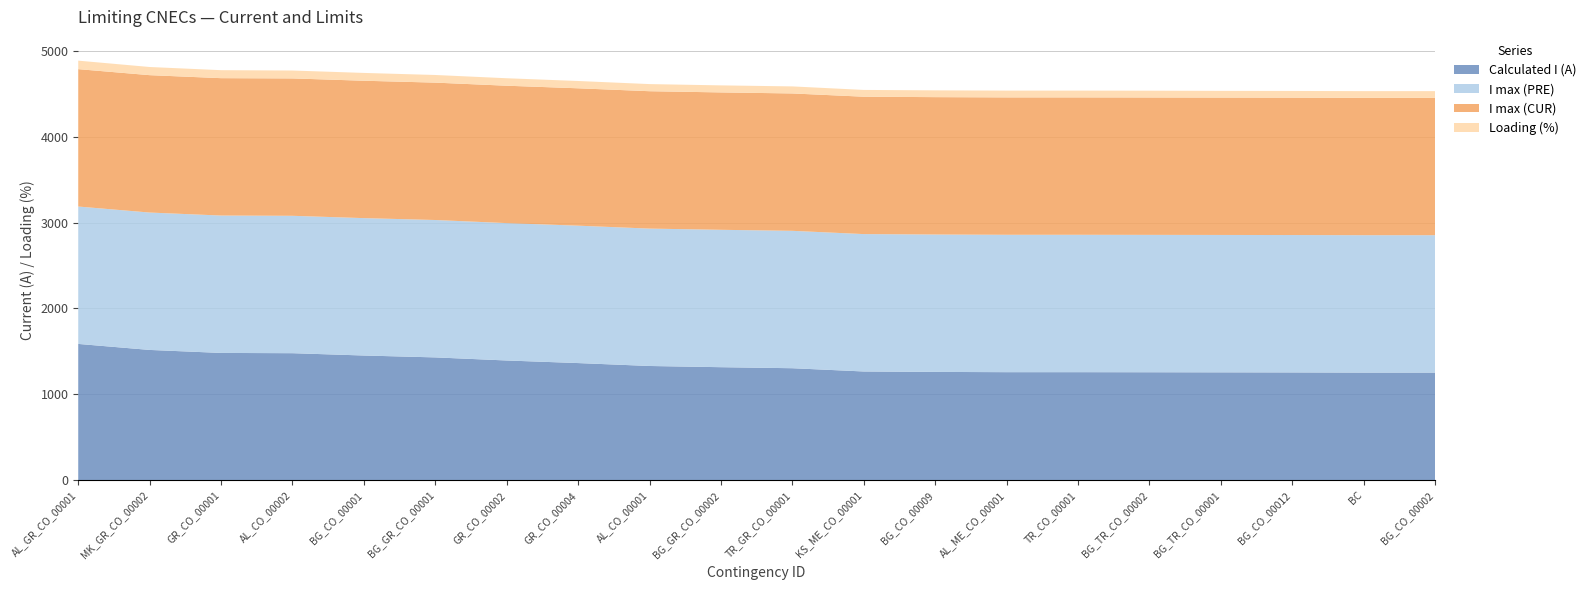

Reading left to right, list all the values displayed in this chart.

Calculated I (A): 1587	1517	1482	1479	1452	1430	1394	1364	1330	1316	1304	1266	1261	1258	1258	1257	1256	1255	1253	1253
I max (PRE): 1600	1600	1600	1600	1600	1600	1600	1600	1600	1600	1600	1600	1600	1600	1600	1600	1600	1600	1600	1600
I max (CUR): 1600	1600	1600	1600	1600	1600	1600	1600	1600	1600	1600	1600	1600	1600	1600	1600	1600	1600	1600	1600
Loading (%): 99	95	93	92	91	89	87	85	83	82	82	79	79	79	79	79	78	78	78	78